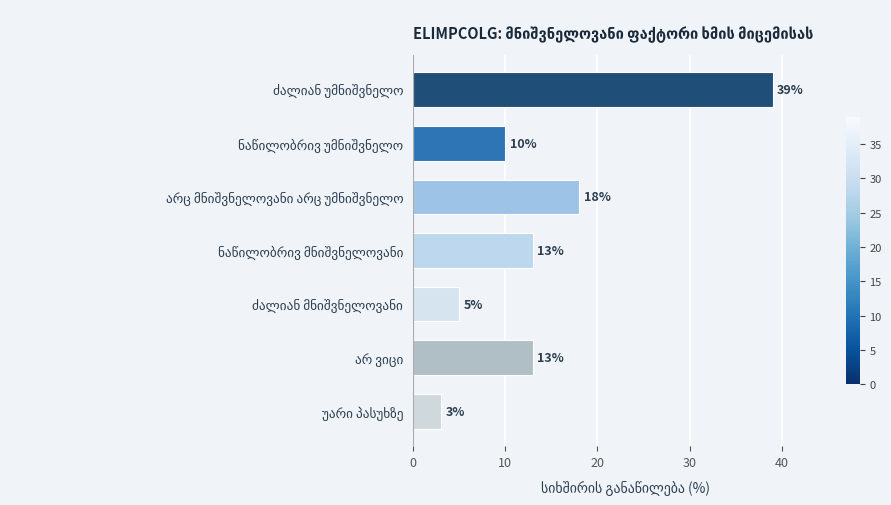

Reading top to bottom, what are all the values shown in this chart?

39	10	18	13	5	13	3